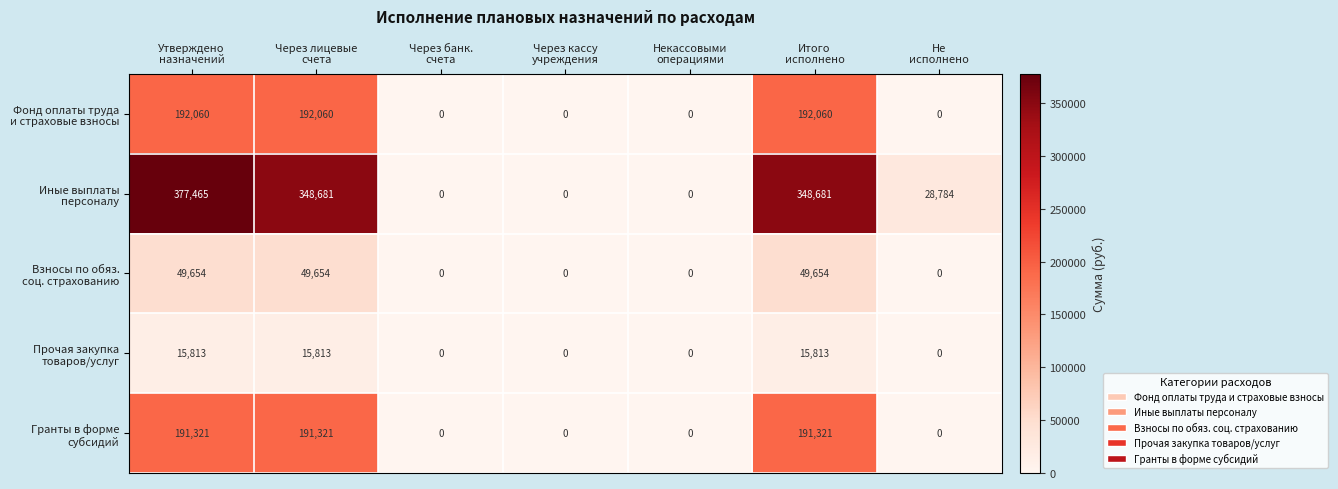

At which category is the sum across all series the highest?

Утверждено
назначений